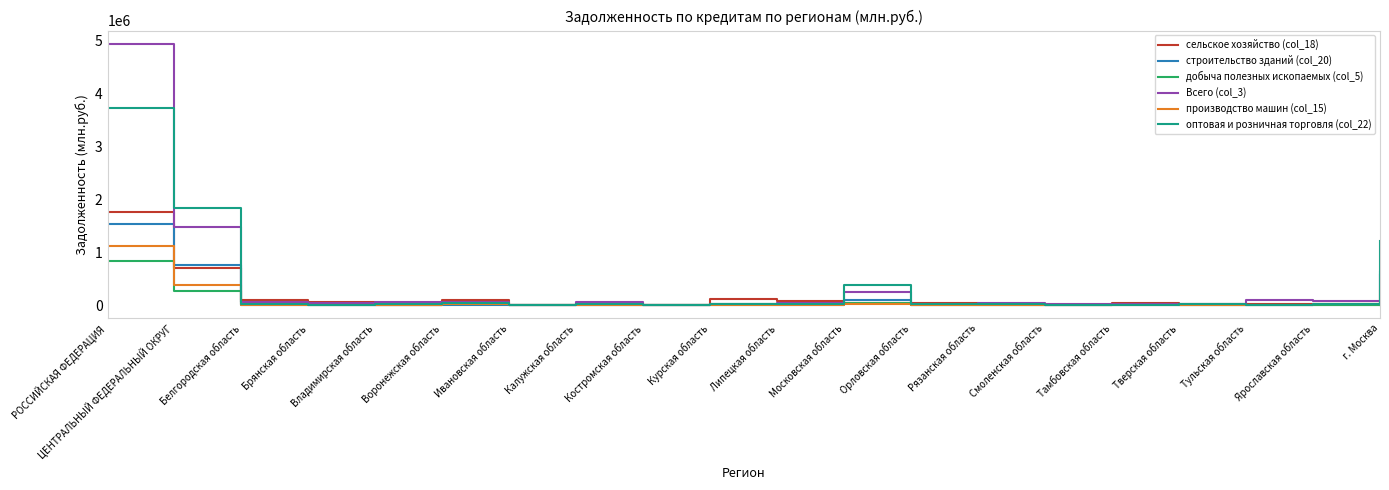

At how many categories does at least one series exceed 695766?

3